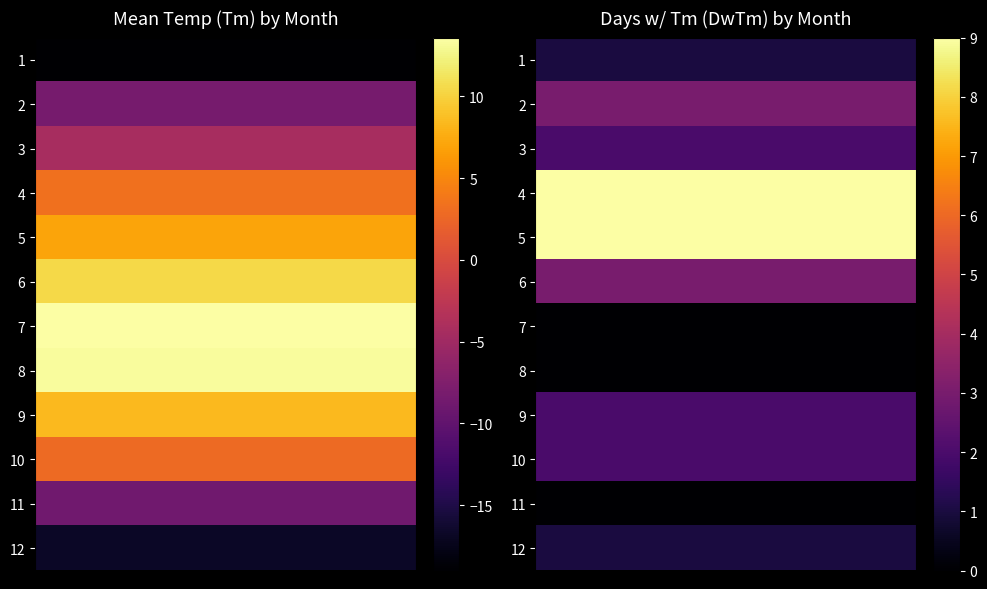

Which series changed the most between DwTm_values and 5?

Tm_values